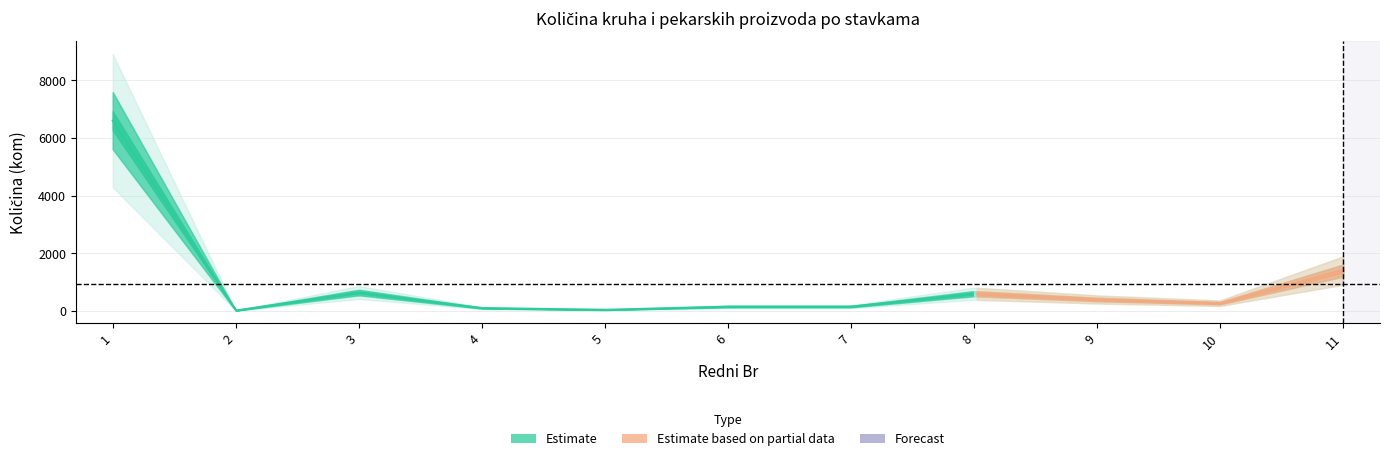

What is the smallest value displayed?

15